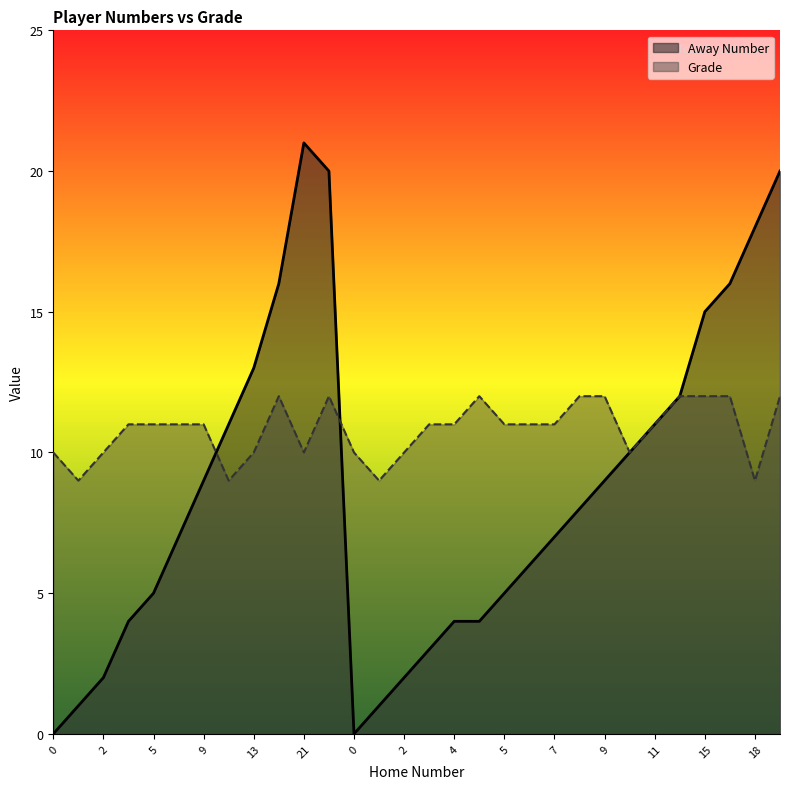

Which series has the largest range (max minus min)?

Away Number